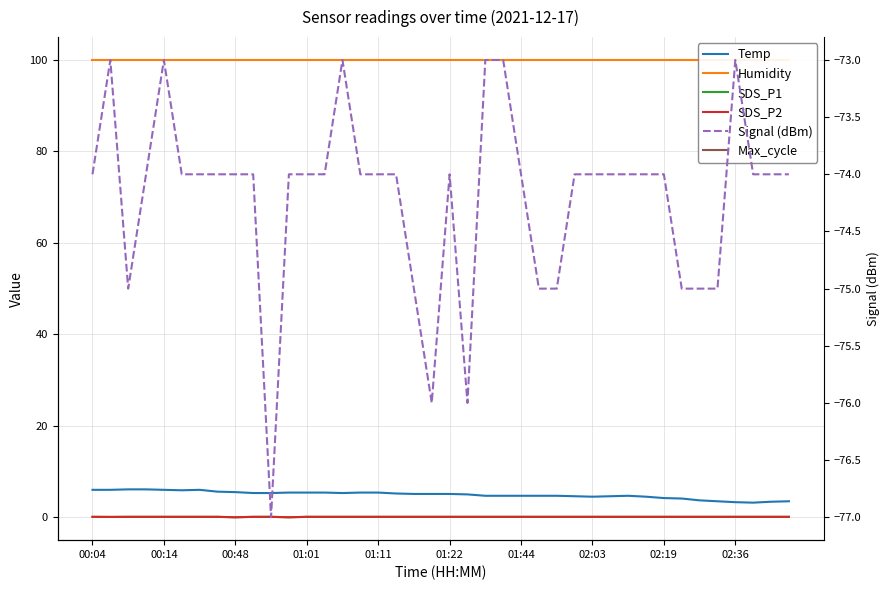

What is the label of the 26th point from the right?

14